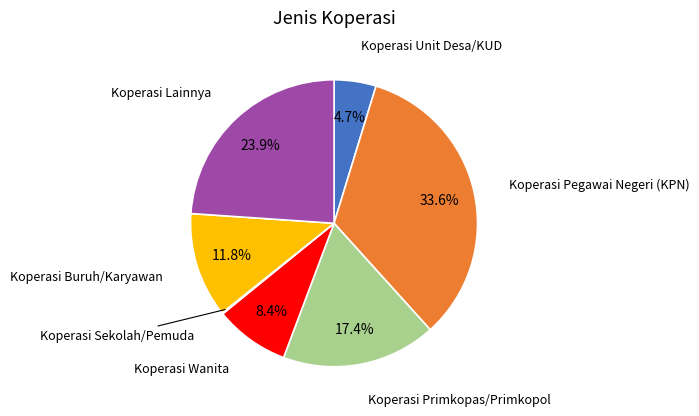

Is there a majority slice in this chart?

No